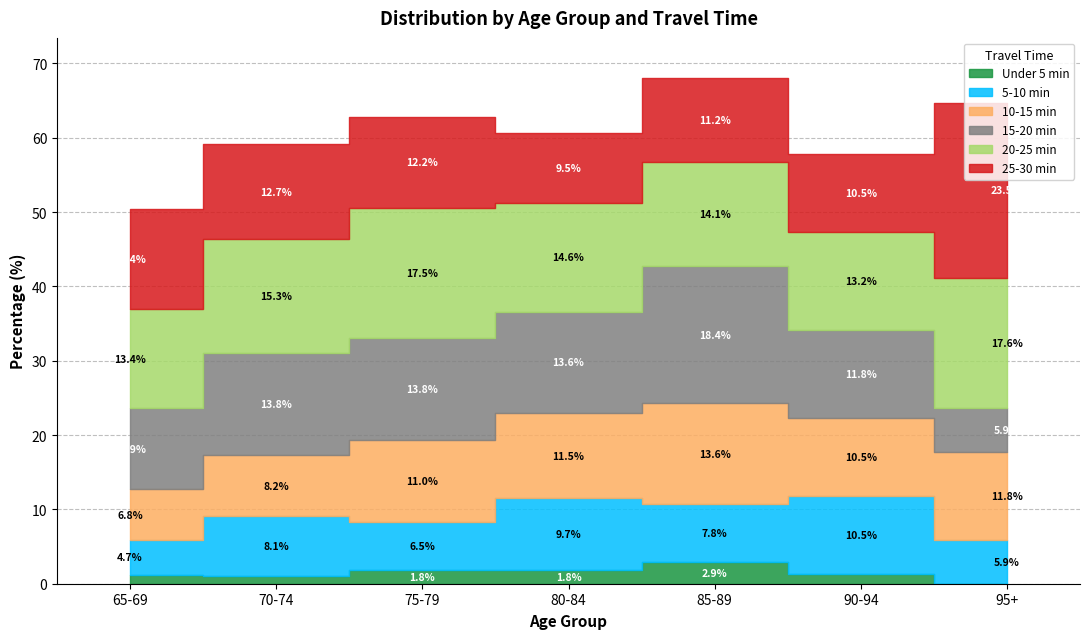

At which category is the sum across all series the highest?

85-89